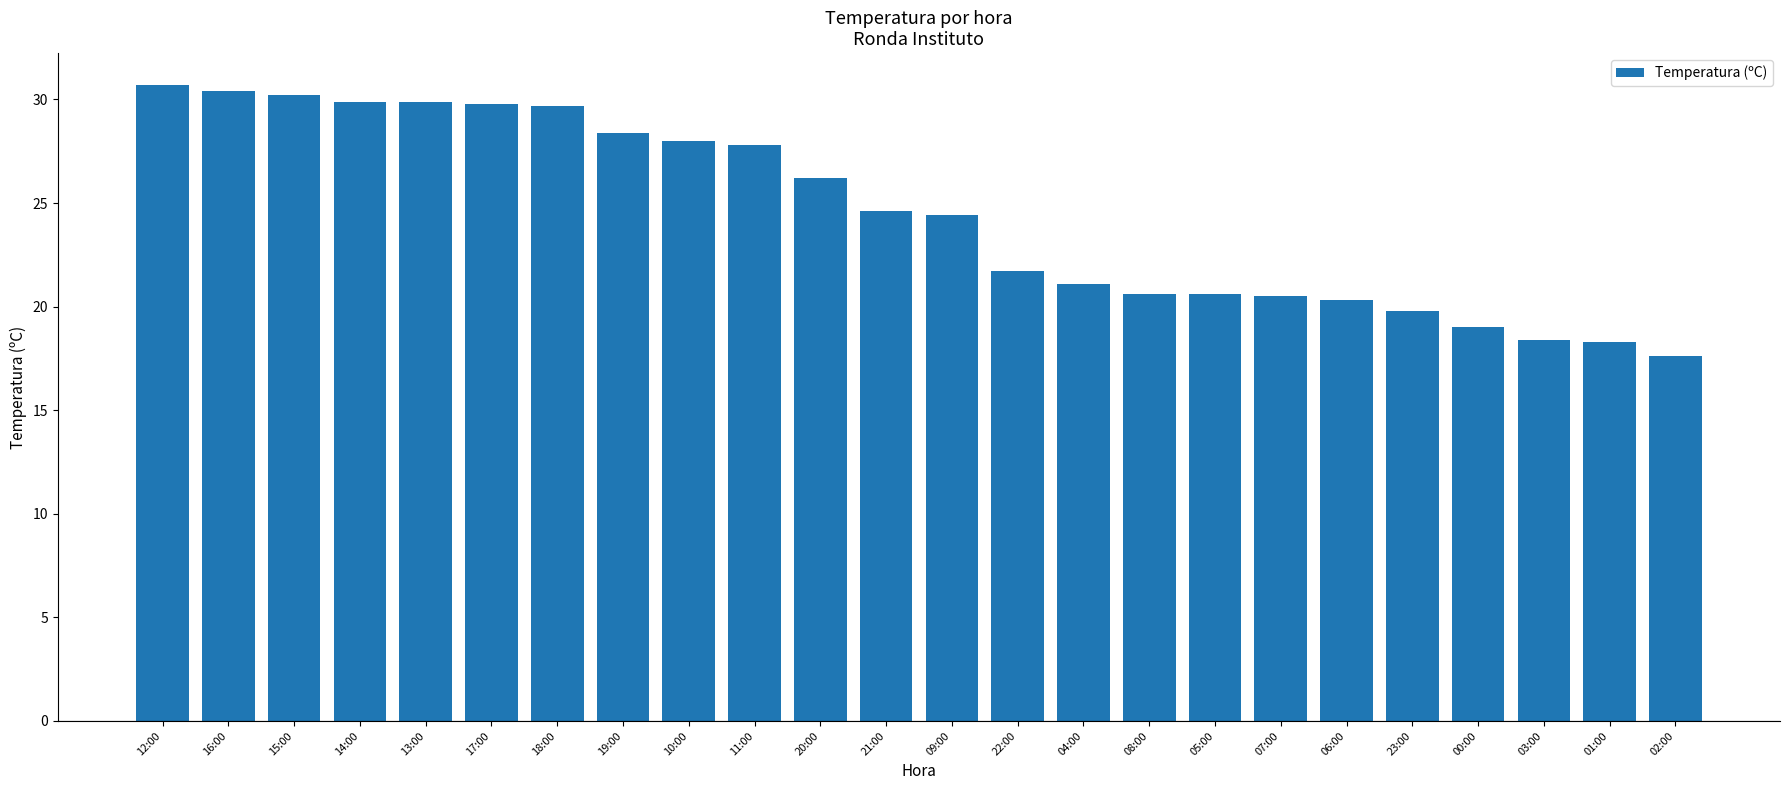

What is the difference between the values at 15:00 and 11:00?

2.4